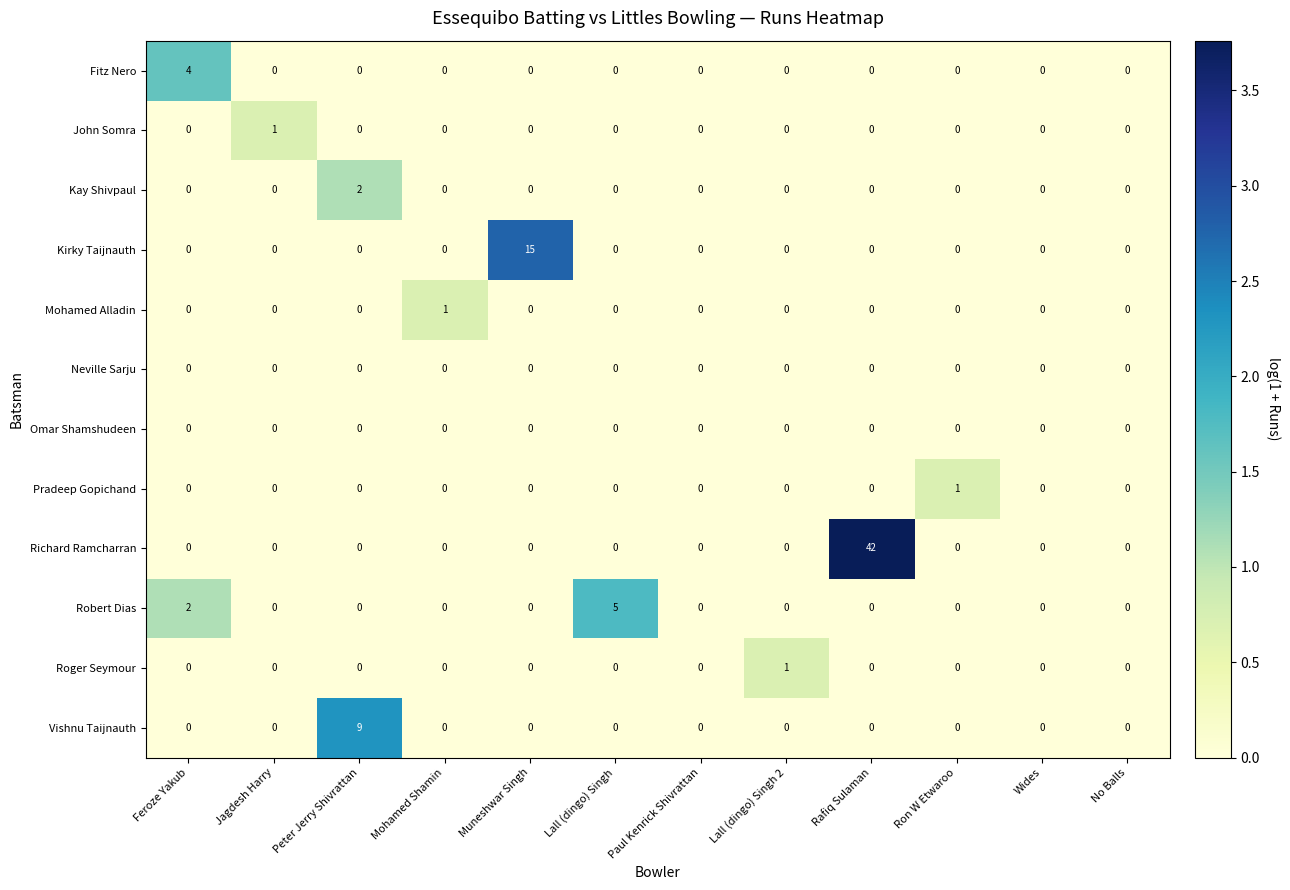

Which series has the largest total across all categories?

Richard Ramcharran